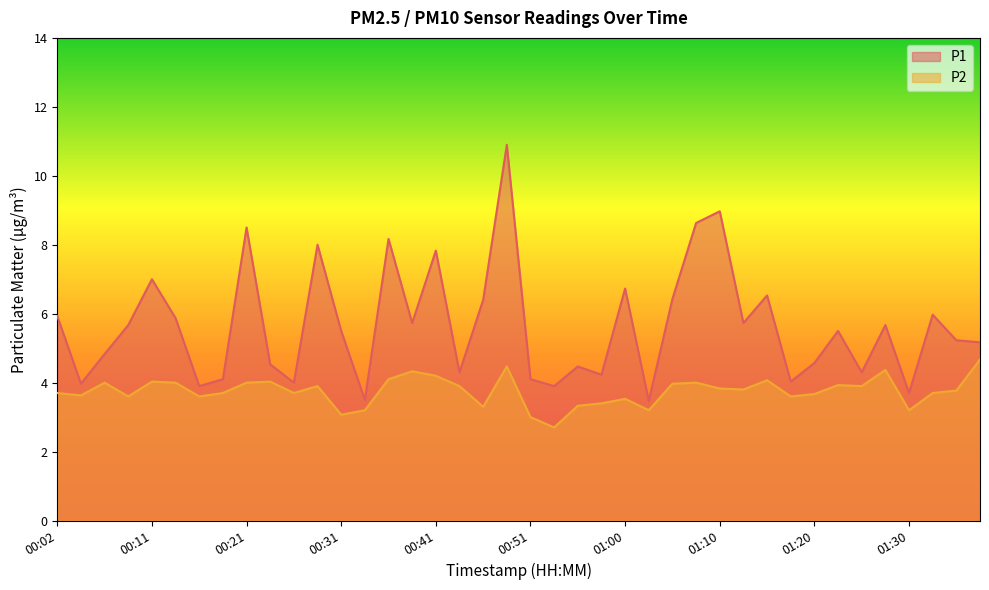

Which category has the highest value across all series?

00:48